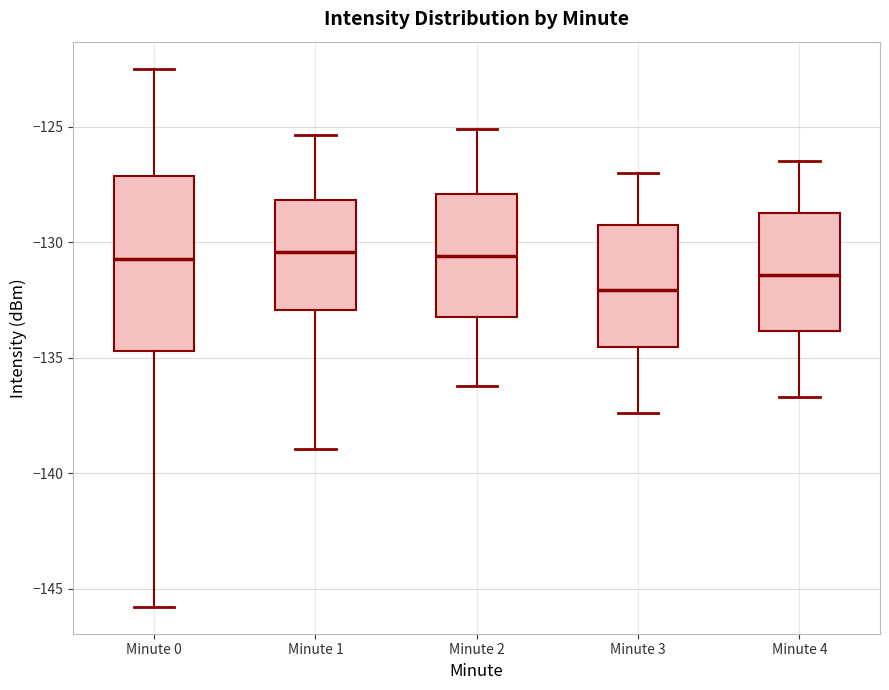

Reading left to right, transcribe this box plot: for each box, give where its median line is, the range the box spans, and where its two whiskers end, as read against the y-axis. The values are not printed on the chart, so give them approximately, as read against the axis.

Minute 0: median -130.5, box -134.5 to -127.0, whiskers -146.0 to -122.5
Minute 1: median -130.5, box -133.0 to -128.0, whiskers -139.0 to -125.5
Minute 2: median -130.5, box -133.0 to -128.0, whiskers -136.0 to -125.0
Minute 3: median -132.0, box -134.5 to -129.0, whiskers -137.5 to -127.0
Minute 4: median -131.5, box -134.0 to -128.5, whiskers -136.5 to -126.5